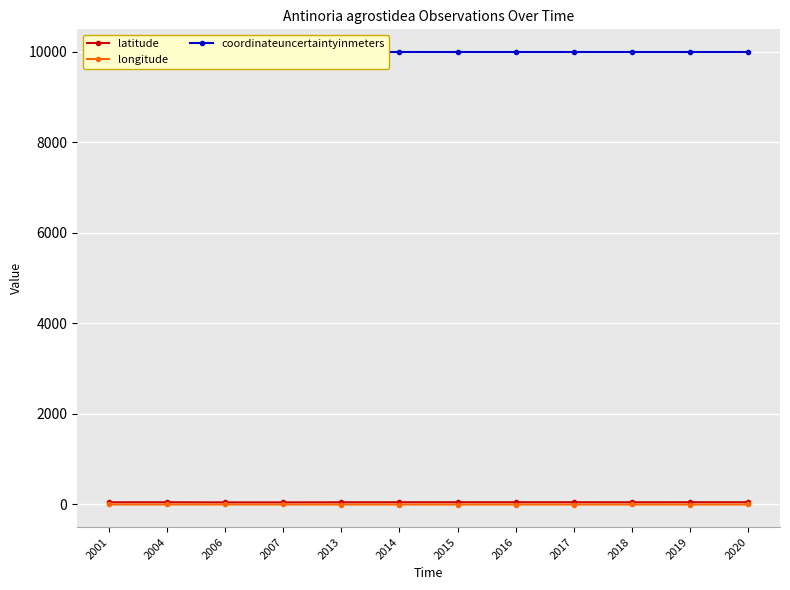

Reading left to right, extract all data points from this chart.

latitude: 40.5	41.1	38.5	38.5	40.2	41.4	41.9	41.6	41.6	40.6	41.6	41.7
longitude: -8.2	-7.9	-8.0	-8.0	-8.8	-8.5	-8.6	-8.6	-8.6	-8.2	-8.6	-8.0
coordinateuncertaintyinmeters: 10000.0	10000.0	10000.0	10000.0	10000.0	10000.0	10000.0	10000.0	10000.0	10000.0	10000.0	10000.0